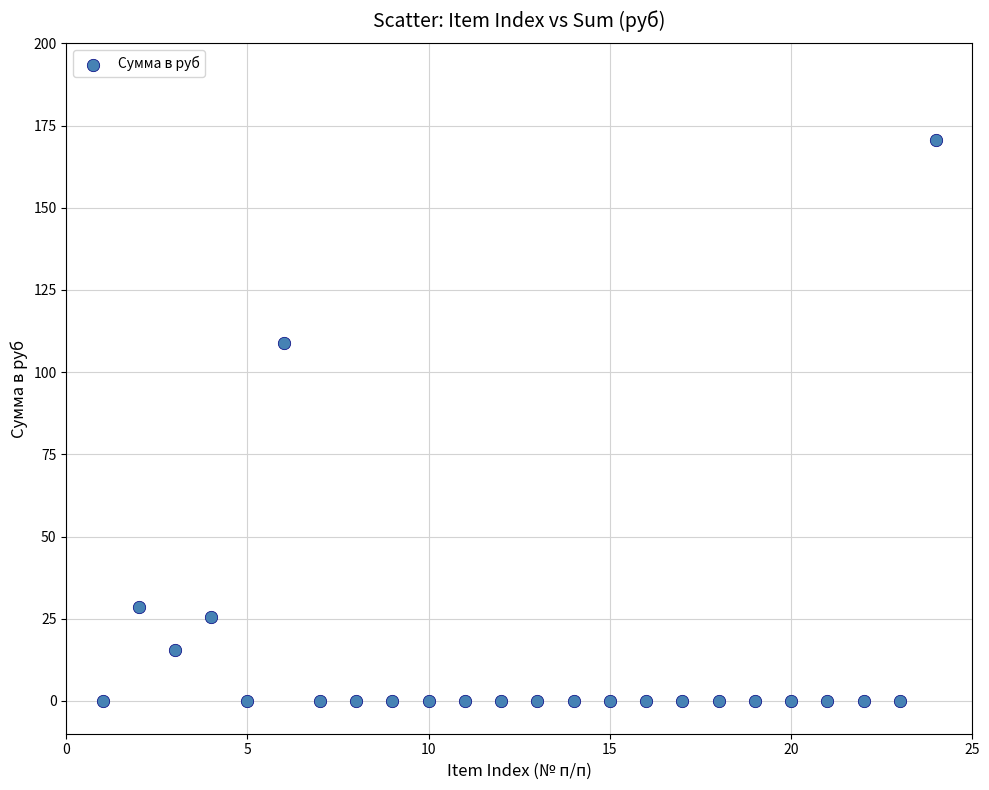

What is the range of Y values (max minus min)?

170.5